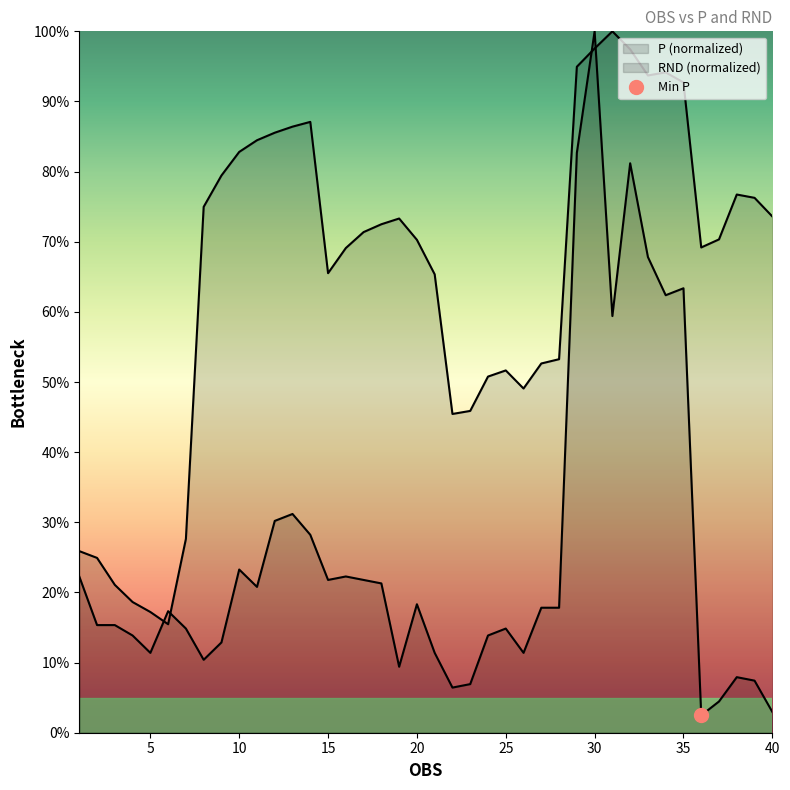

How many lines are shown in the chart?

2